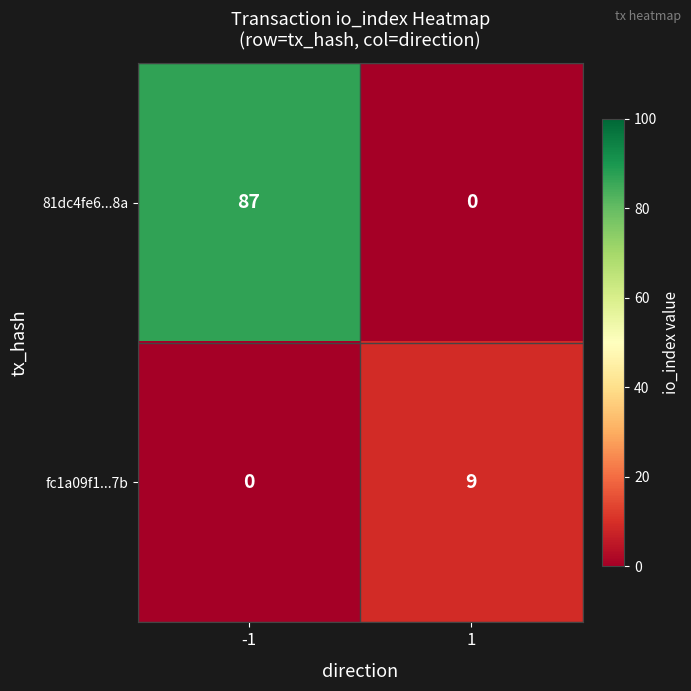

Reading right to left, transcribe all the data shown in this chart.

81dc4fe6...8a: 0	87
fc1a09f1...7b: 9	0